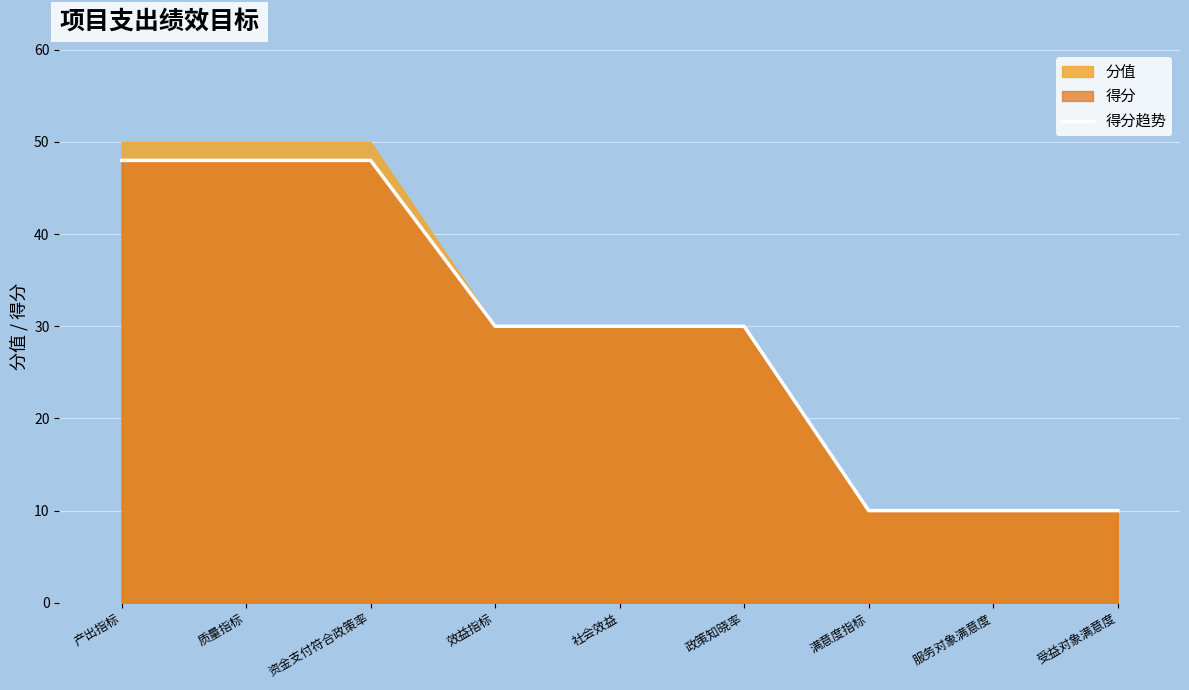

True or false: the data shows 48 at 资金支付符合政策率.

True